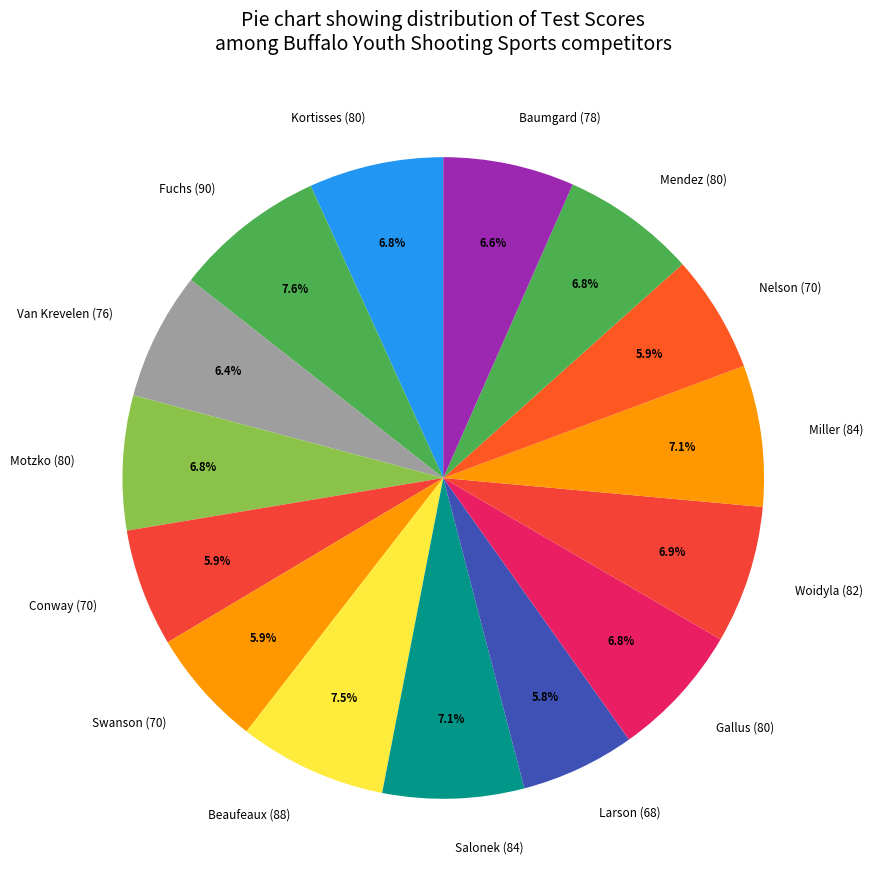

What portion of the pie excludes Woidyla (82)?

93.1%